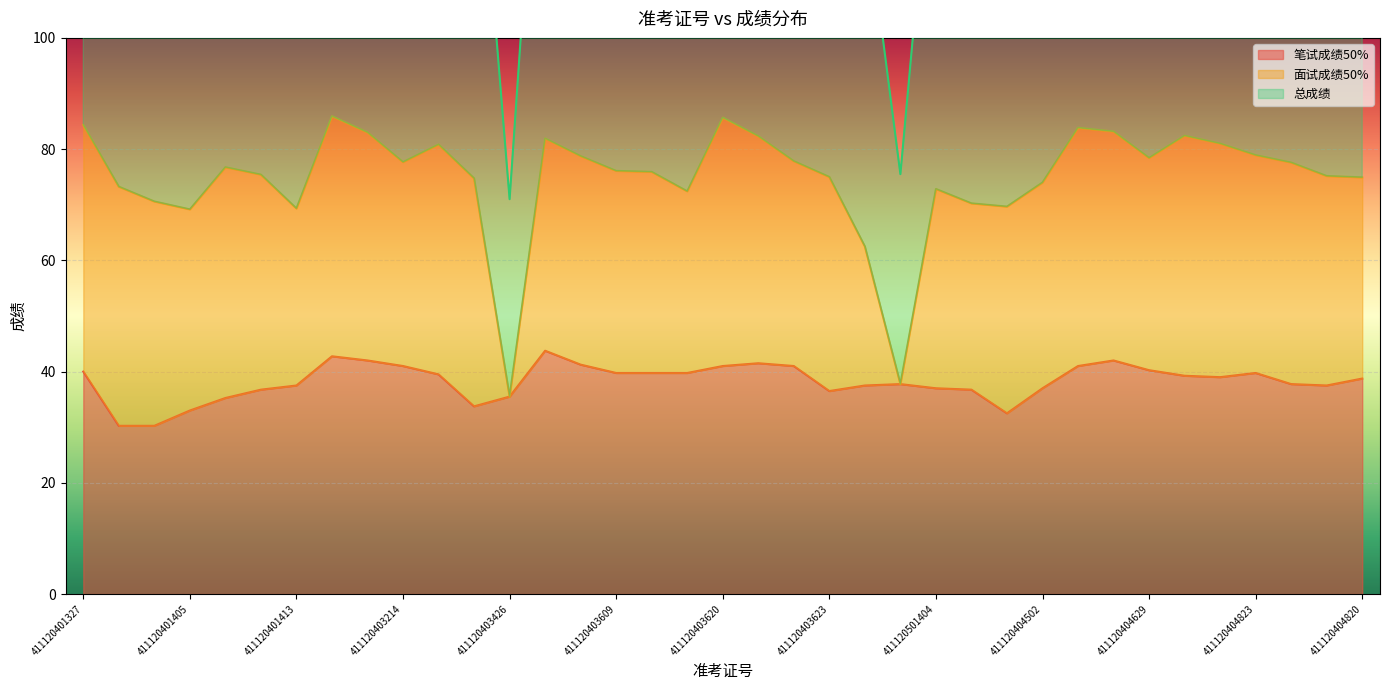

What is the difference between the maximum and minimum values in the 笔试成绩50% series?

13.5